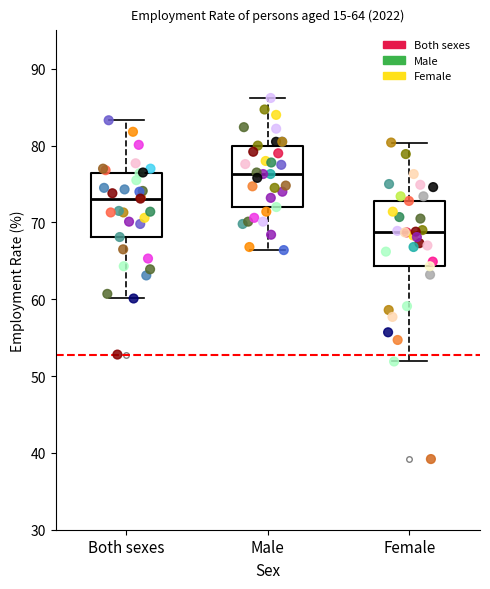

Which box's median line is the lowest?

Female